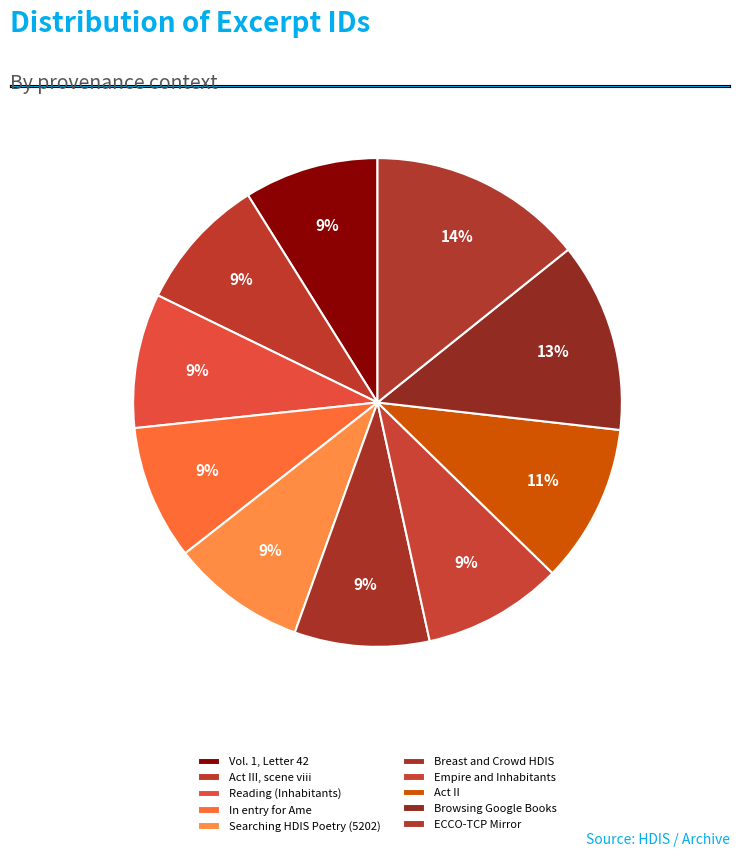

What is the smallest slice in the pie chart?

Vol. 1, Letter 42